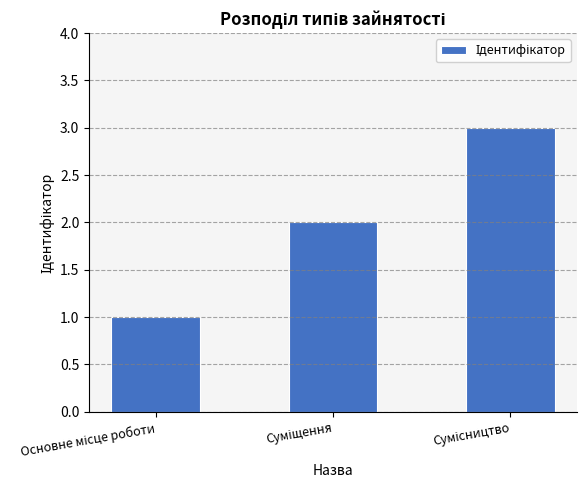

Reading left to right, list all the values displayed in this chart.

1	2	3